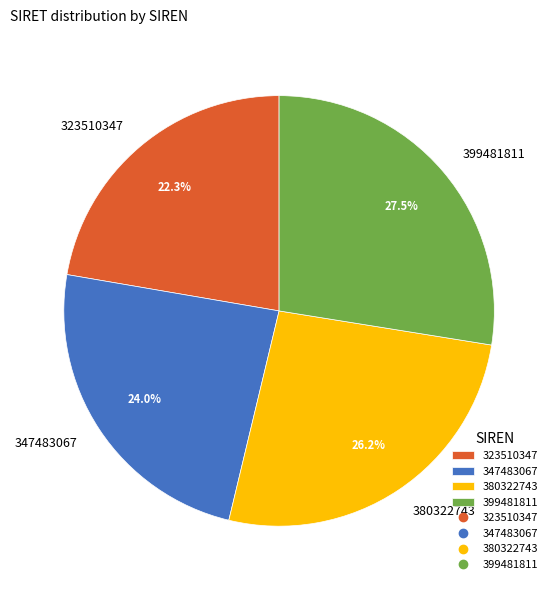

Which has a higher value, 347483067 or 323510347?

347483067